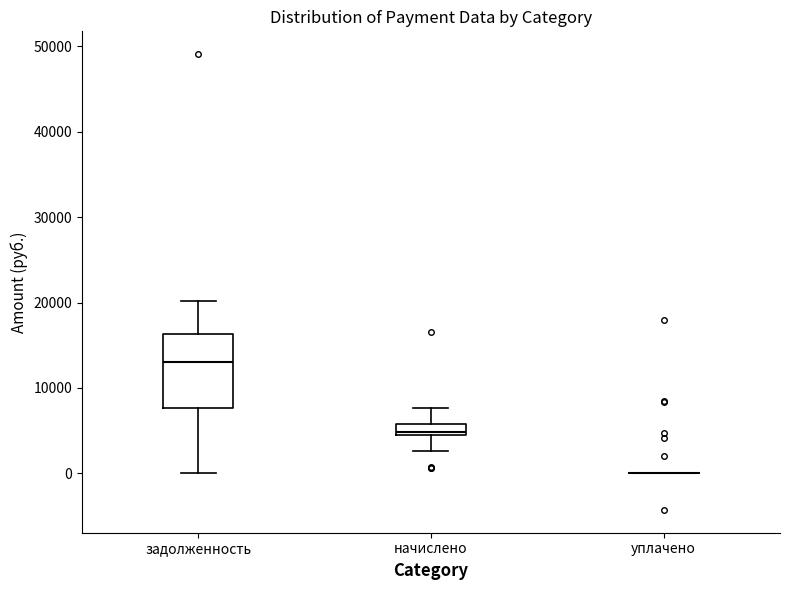

Which box is the tallest, from its lower edge to its upper edge?

задолженность